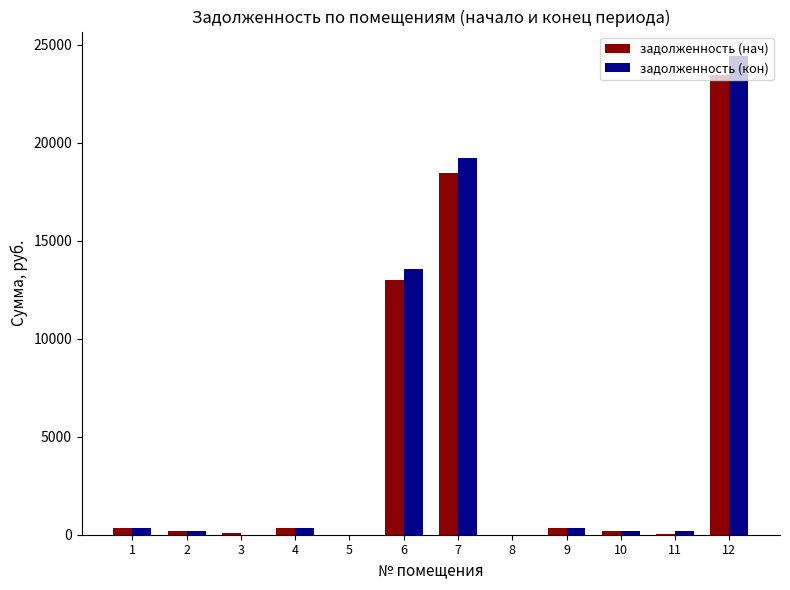

What is the sum of the задолженность (кон) values at 1 and 4?

663.6